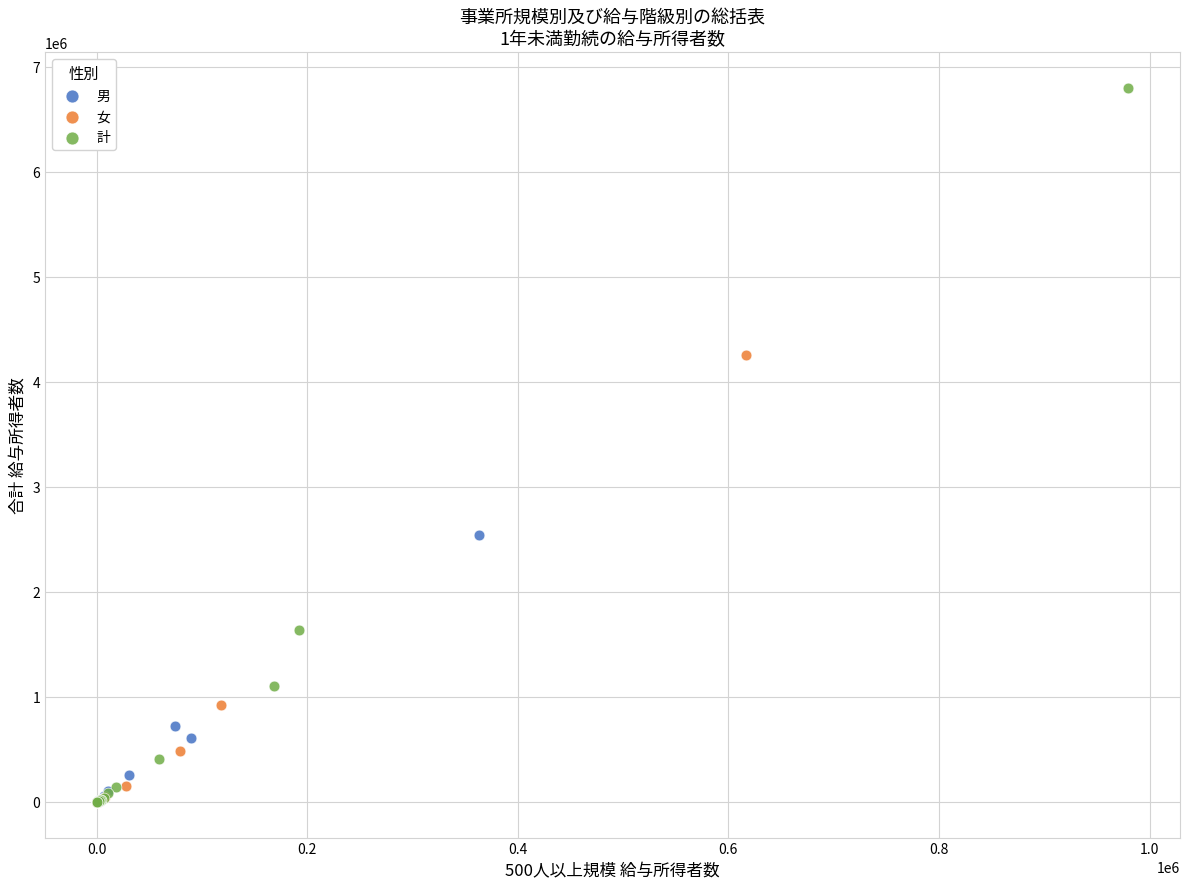

Which series contains the highest Y value?

計